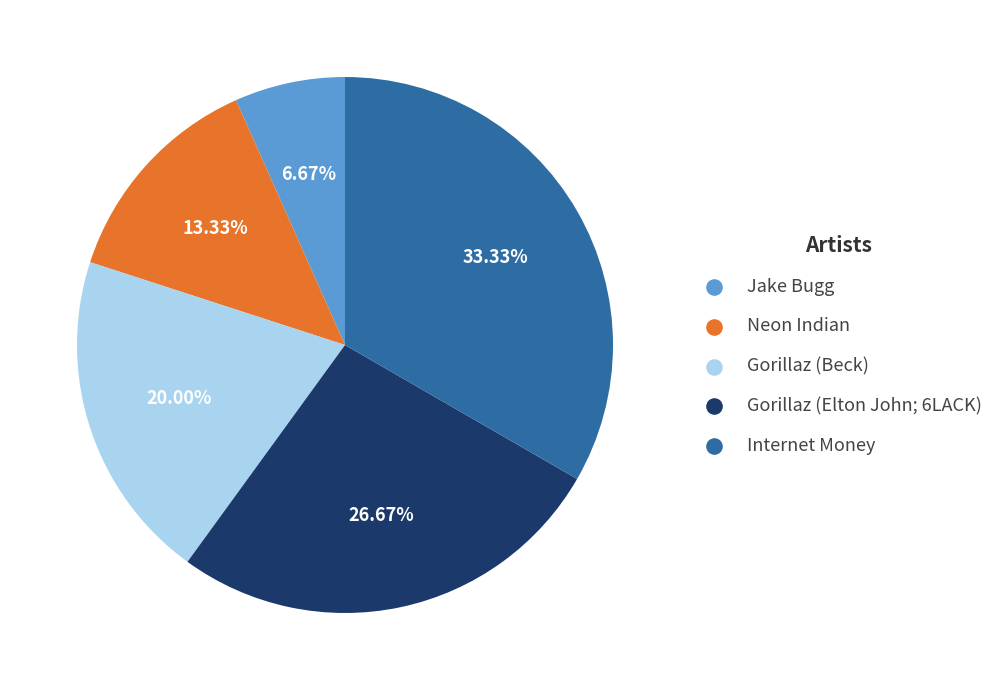

Rank the categories by value from lowest to highest.

Jake Bugg, Neon Indian, Gorillaz (Beck), Gorillaz (Elton John; 6LACK), Internet Money